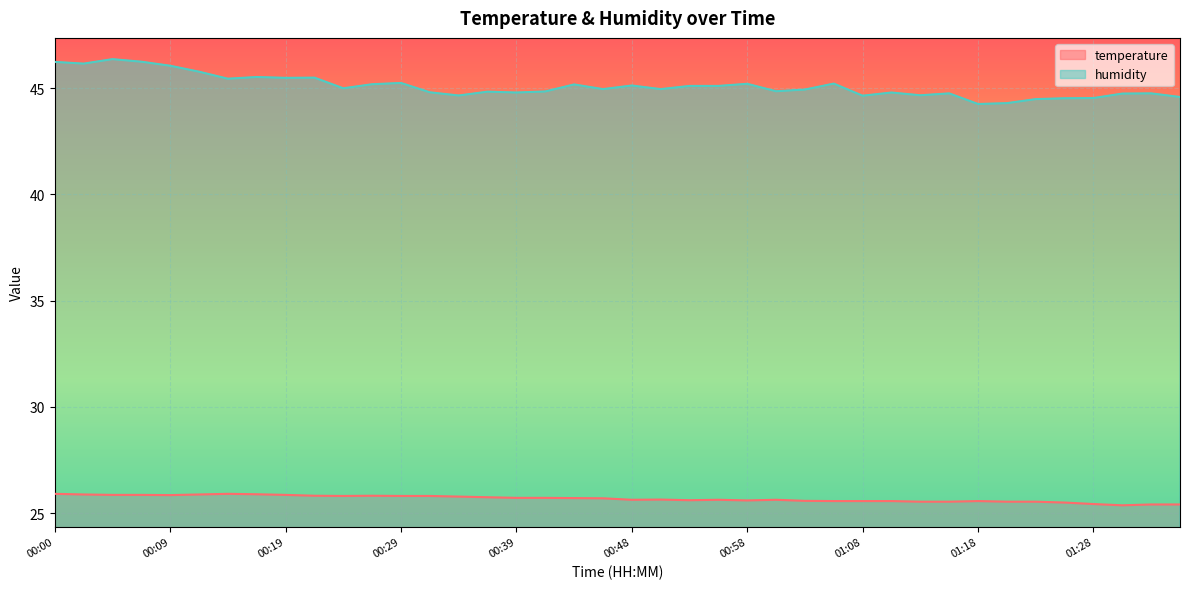

At how many categories does at least one series exceed 32?

40